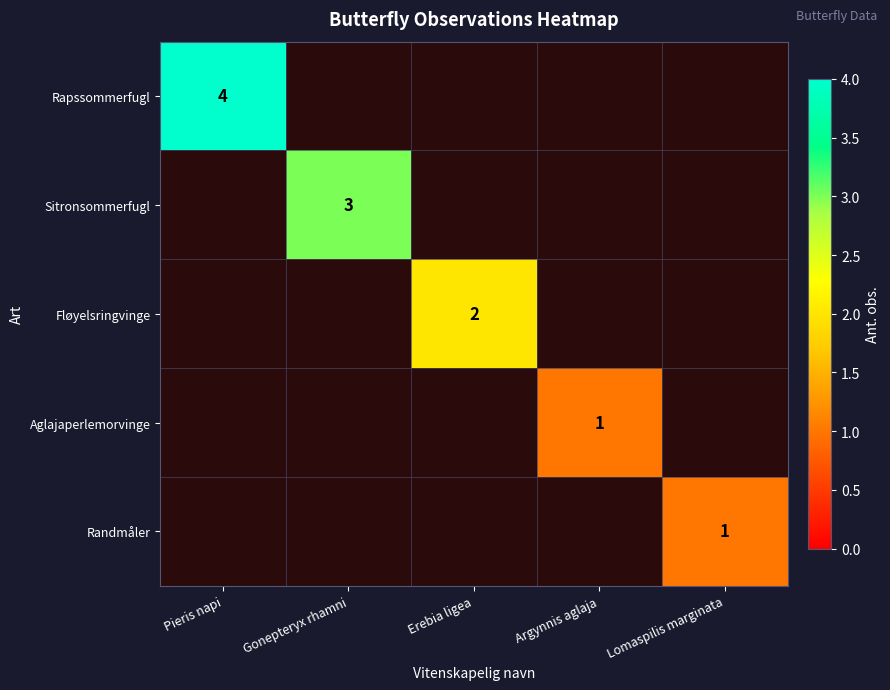

What is the smallest value displayed?

1.0